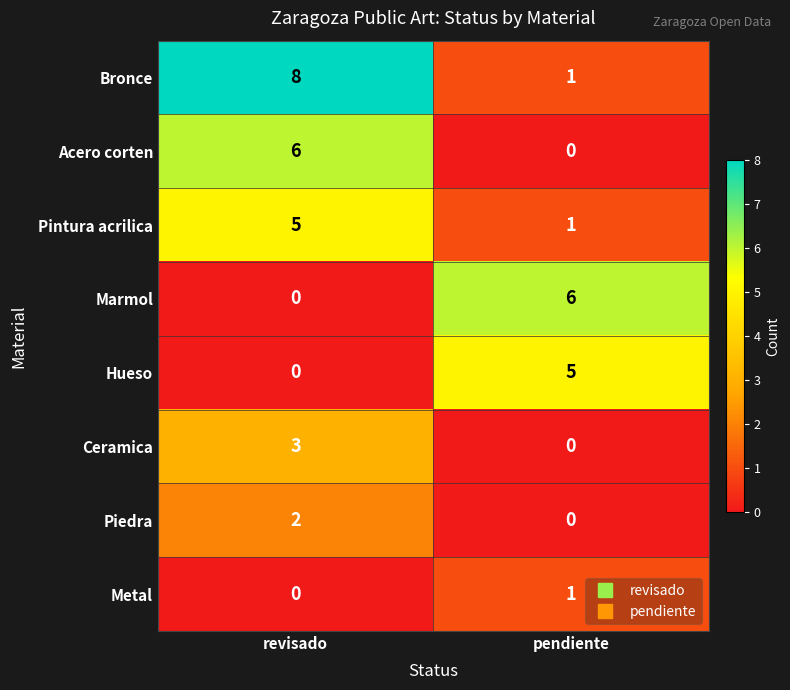

Reading left to right, what are all the values shown in this chart?

Bronce: 8	1
Acero corten: 6	0
Pintura acrilica: 5	1
Marmol: 0	6
Hueso: 0	5
Ceramica: 3	0
Piedra: 2	0
Metal: 0	1